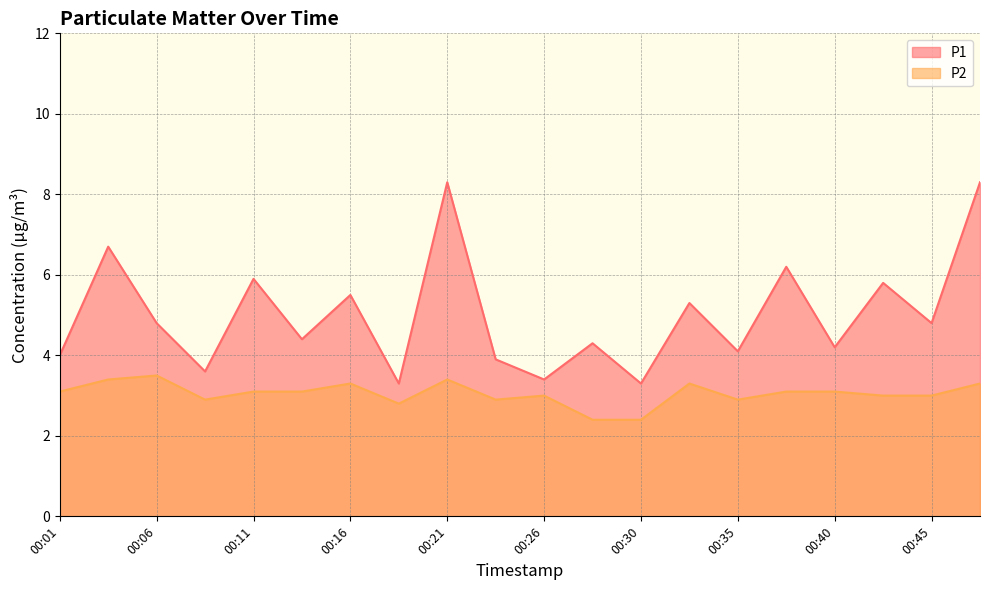

How many lines are shown in the chart?

2